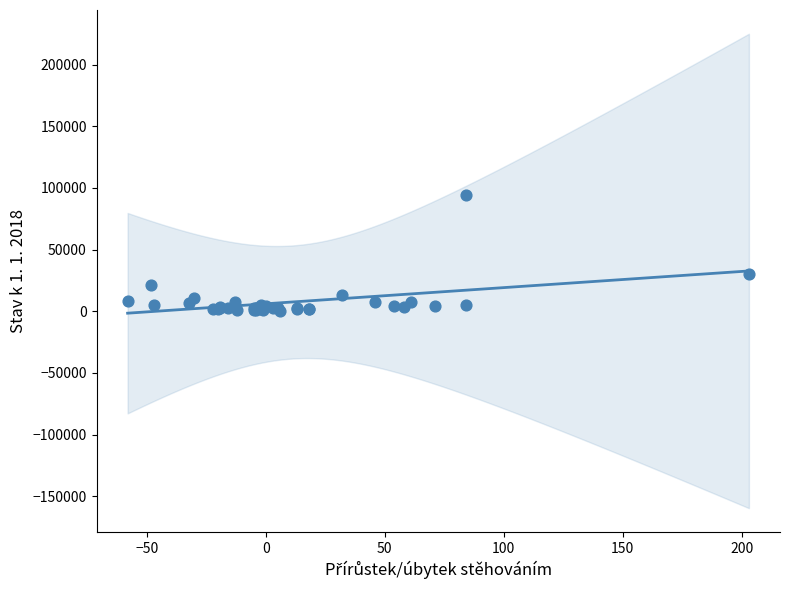

What Y value in the scatter plot is closest to 47108?

30119